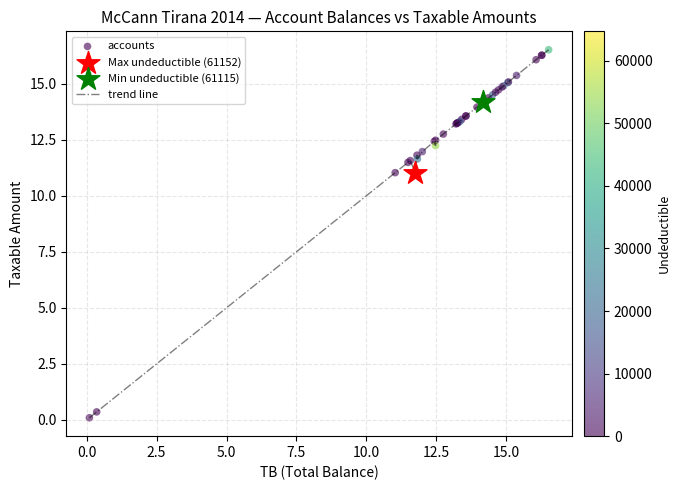

What is the maximum value shown in the chart?

16.5